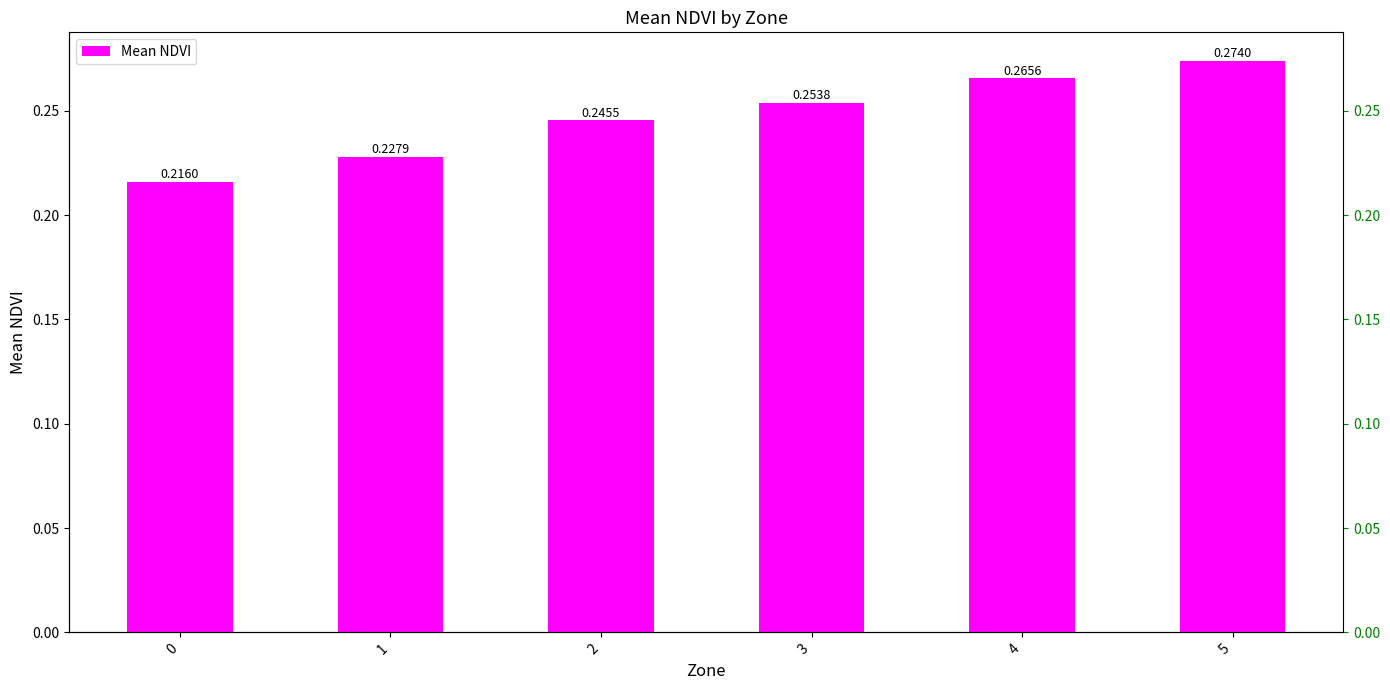

Is it true that the value at 5 is 0.3?

True